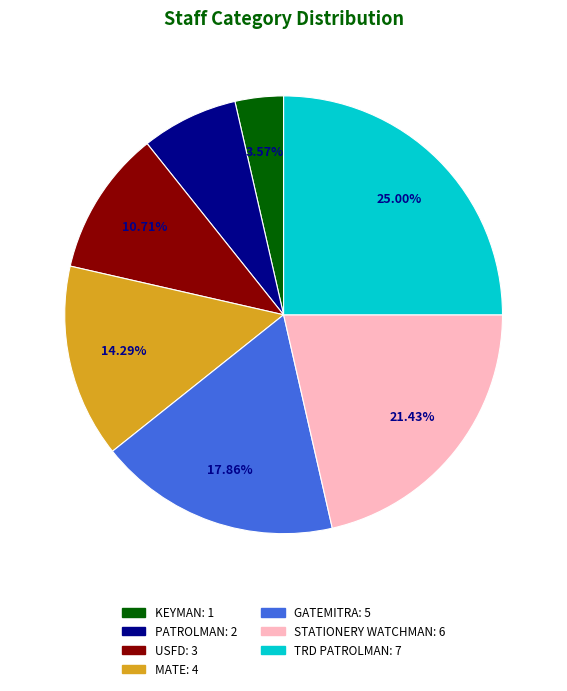

Which has a higher value, TRD PATROLMAN or KEYMAN?

TRD PATROLMAN